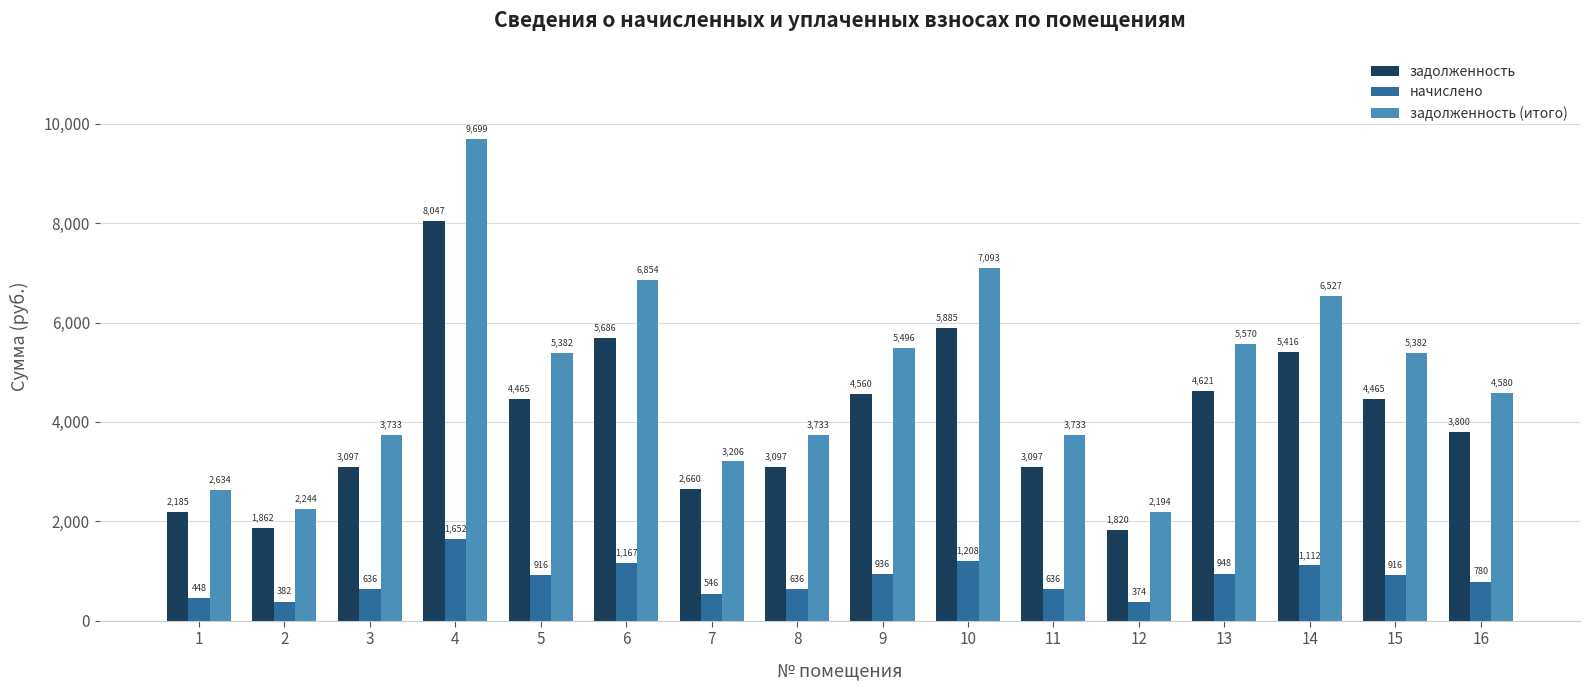

List the series in order of their overall mean, lowest first.

начислено, задолженность, задолженность (итого)